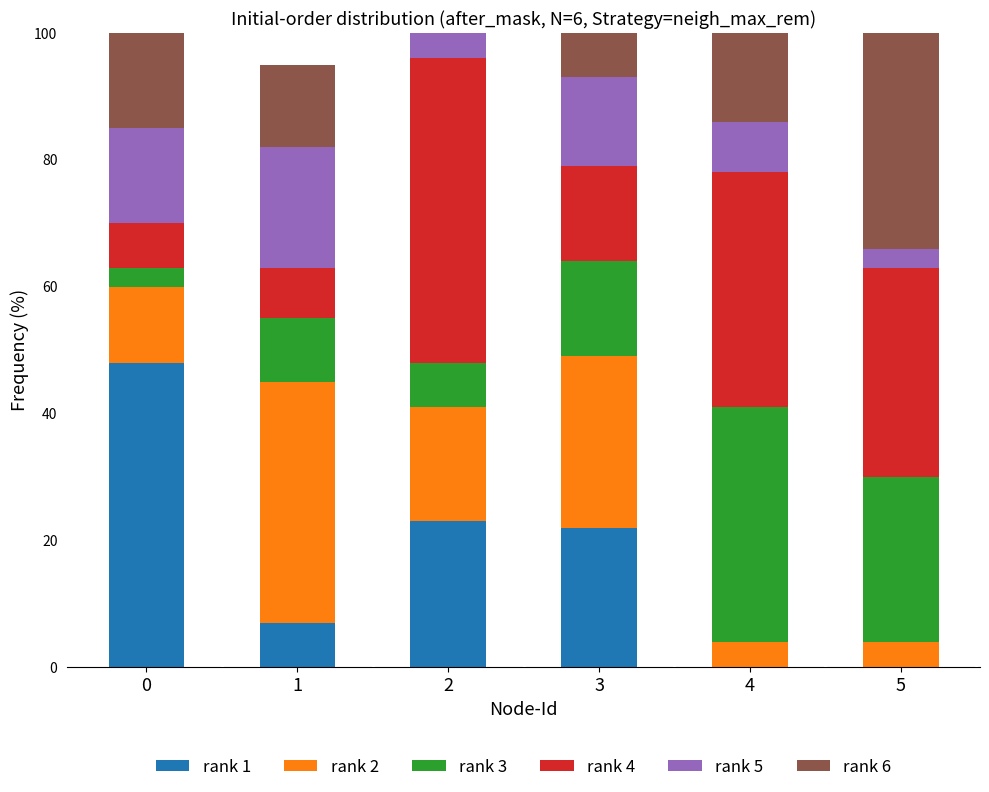

What is the lowest value of the rank 3 series?

3